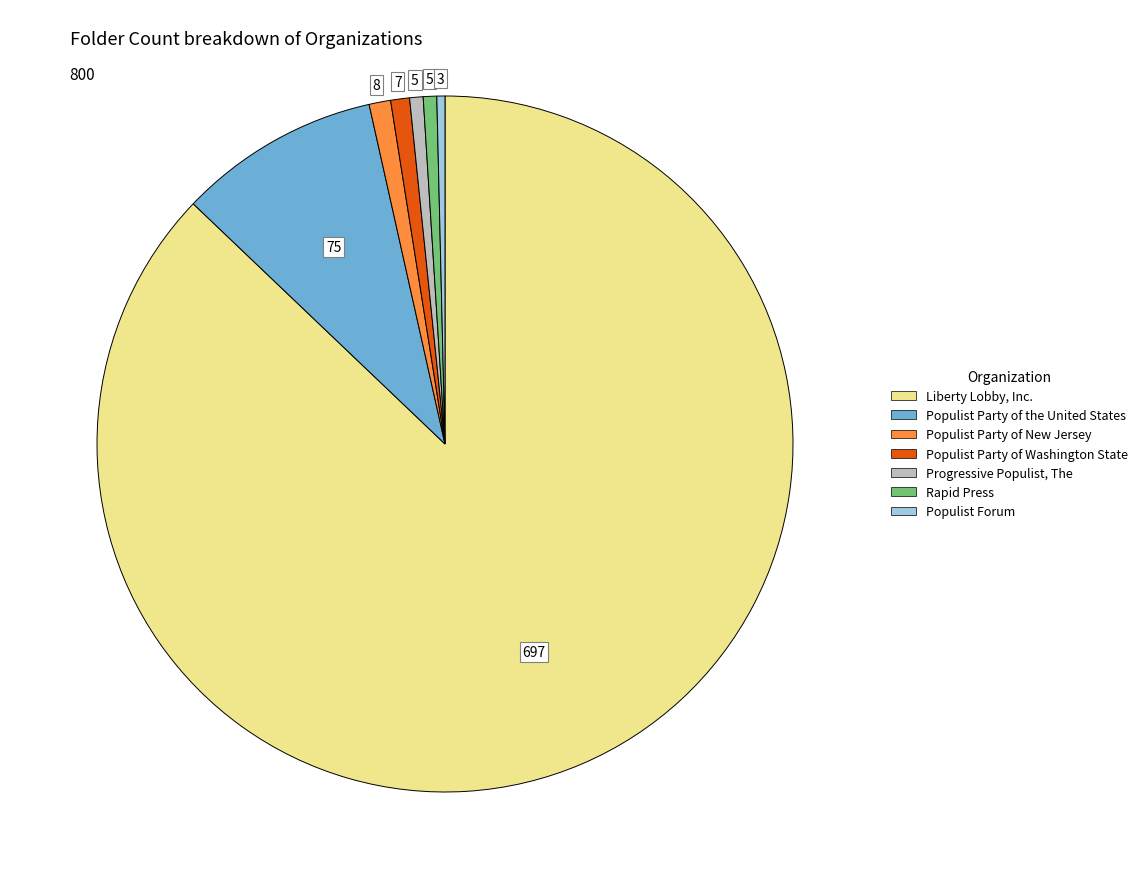

Which slice represents more than half of the pie?

Liberty Lobby, Inc.